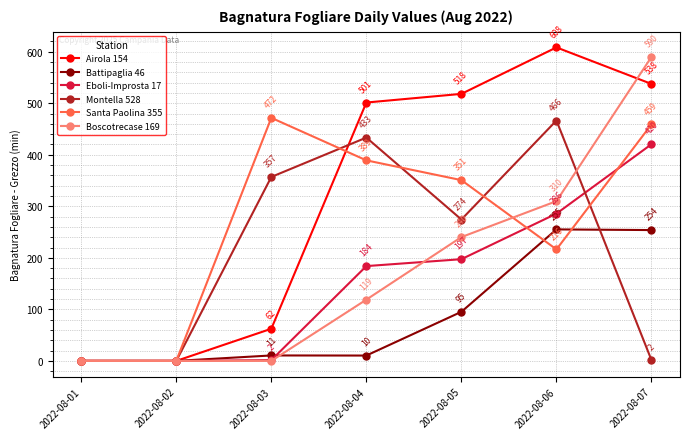

True or false: Boscotrecase 169 and Santa Paolina 355 cross at least once.

True